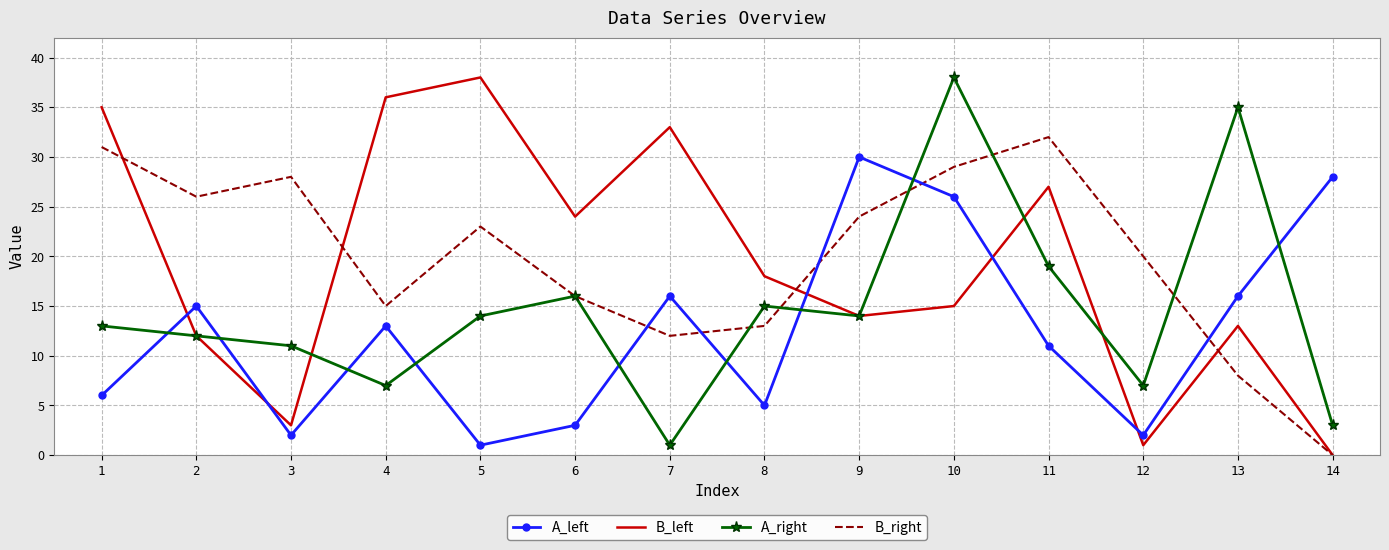

Which series ends up on top after the final intersection of B_right and A_left?

A_left